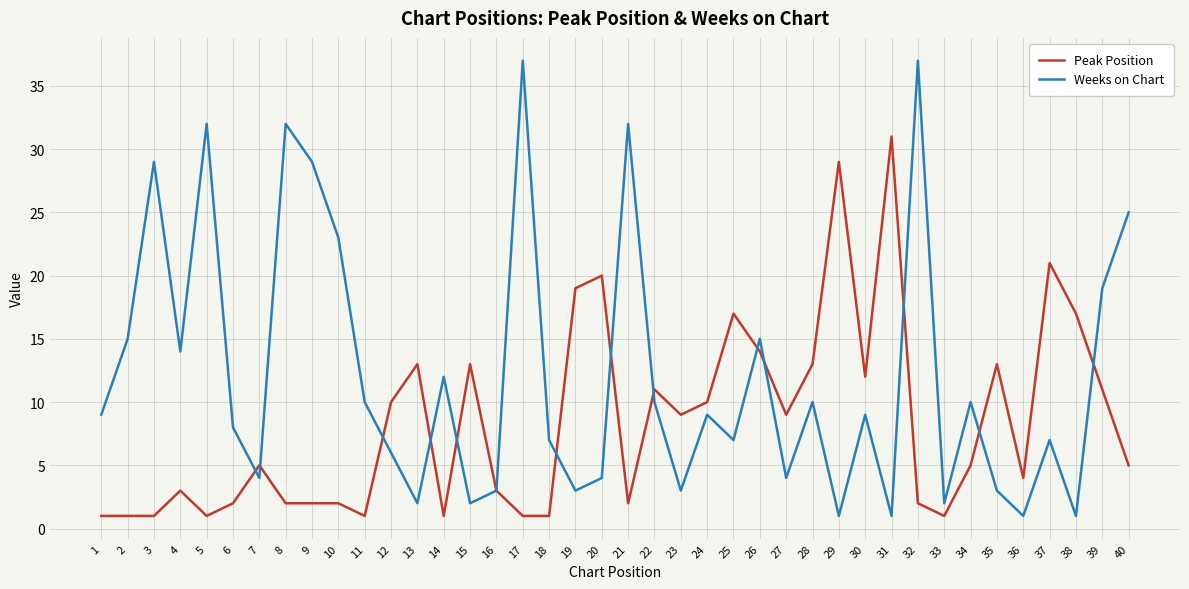

In Weeks on Chart, how many points are lower than both neighbors (excluding endpoints)?

13